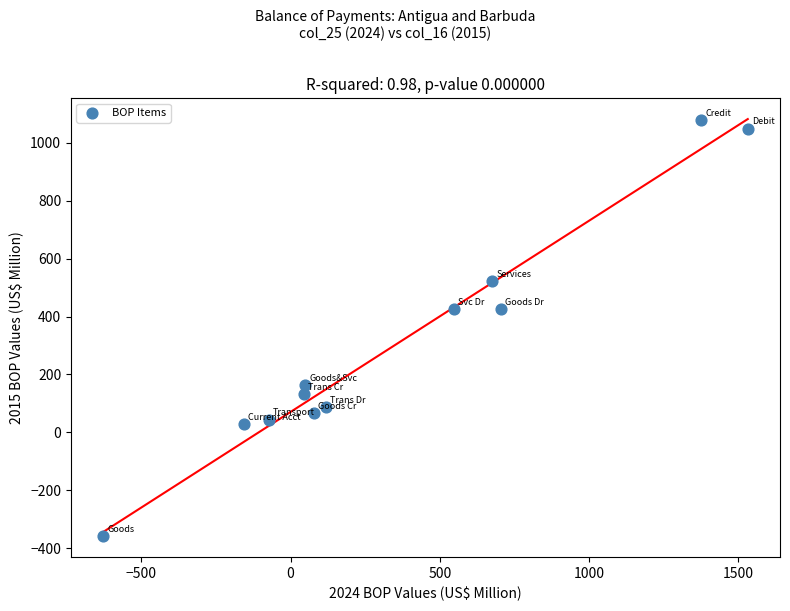

What is the range of X values (max minus min)?

2159.6